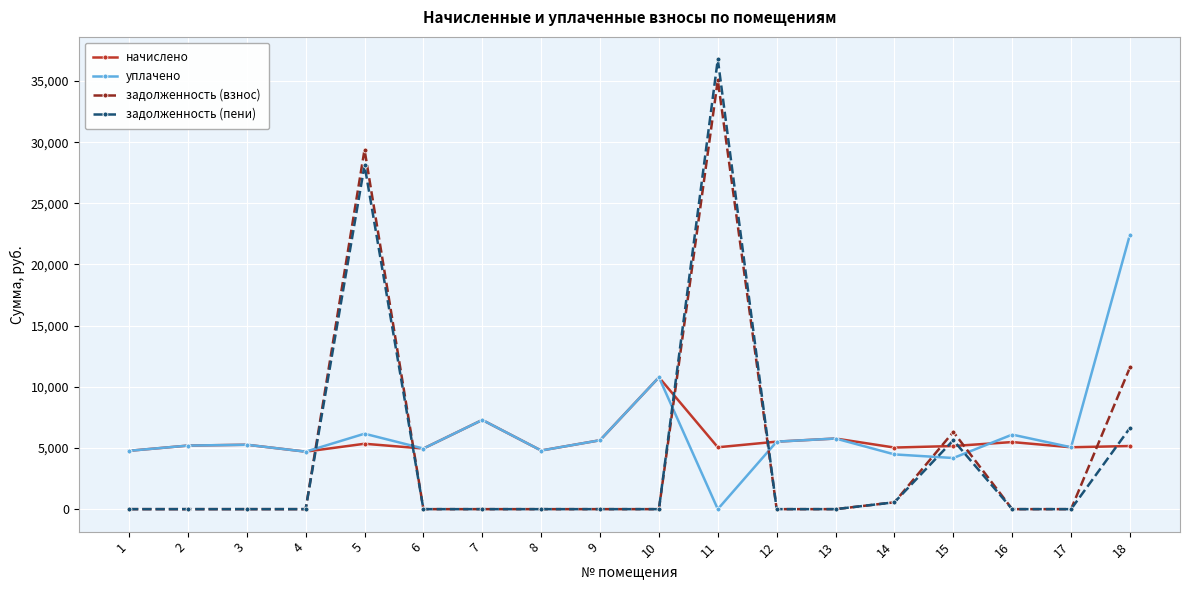

Which series has the widest spread of values?

задолженность (пени)